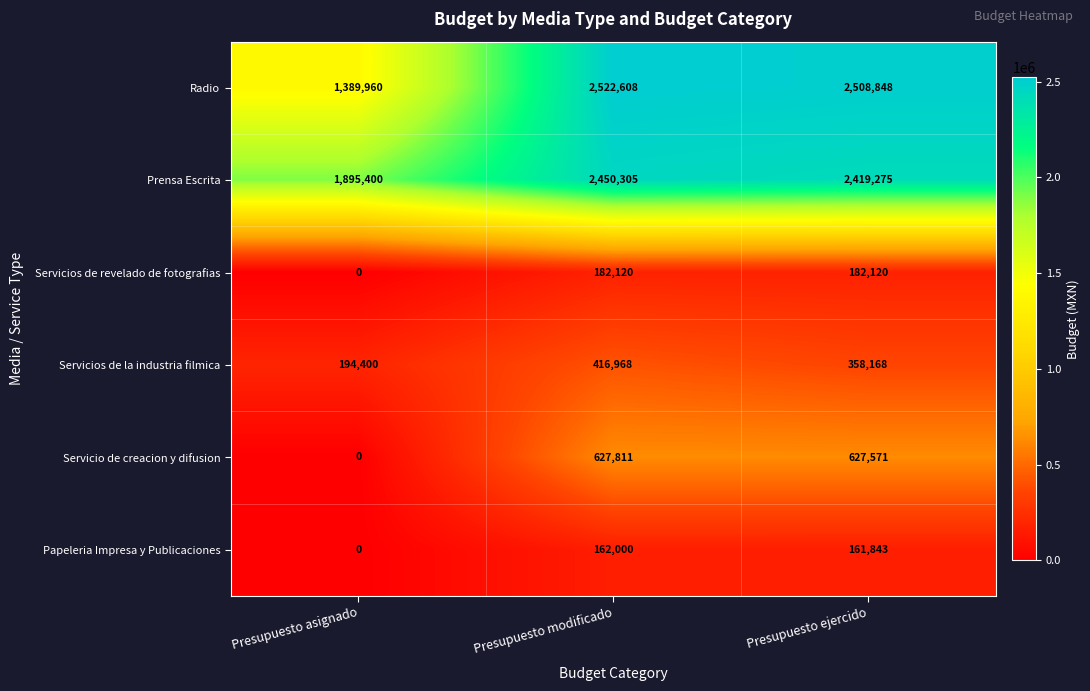

The value of Servicios de la industria filmica at Presupuesto modificado is 416968. True or false?

True